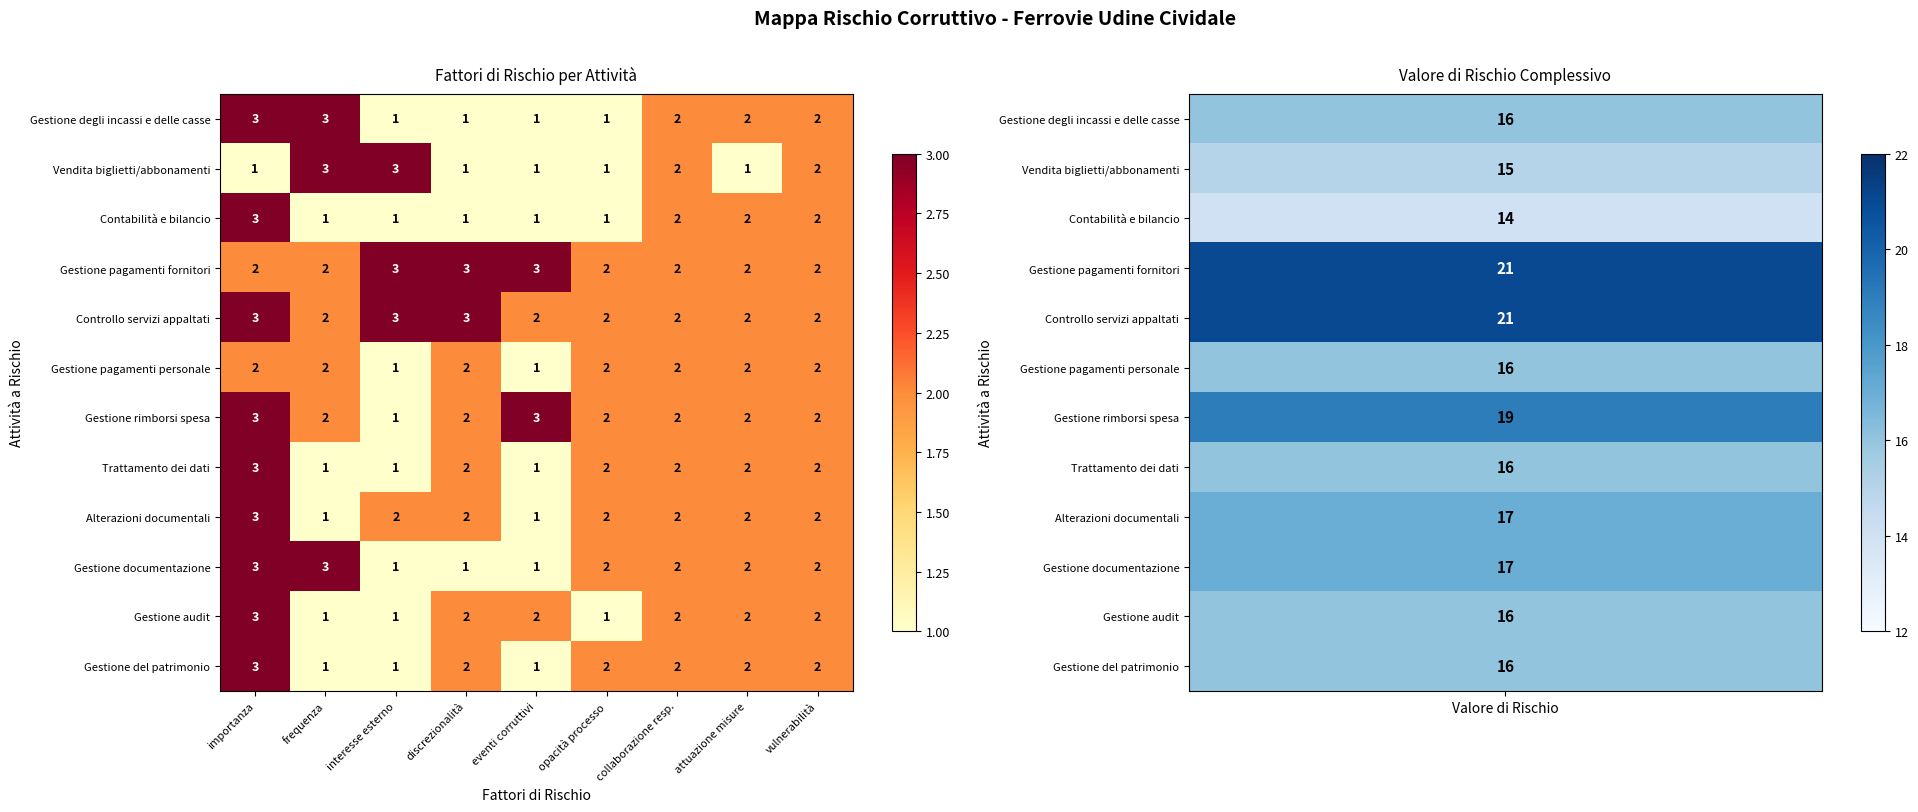

How many categories are shown in the chart?

9